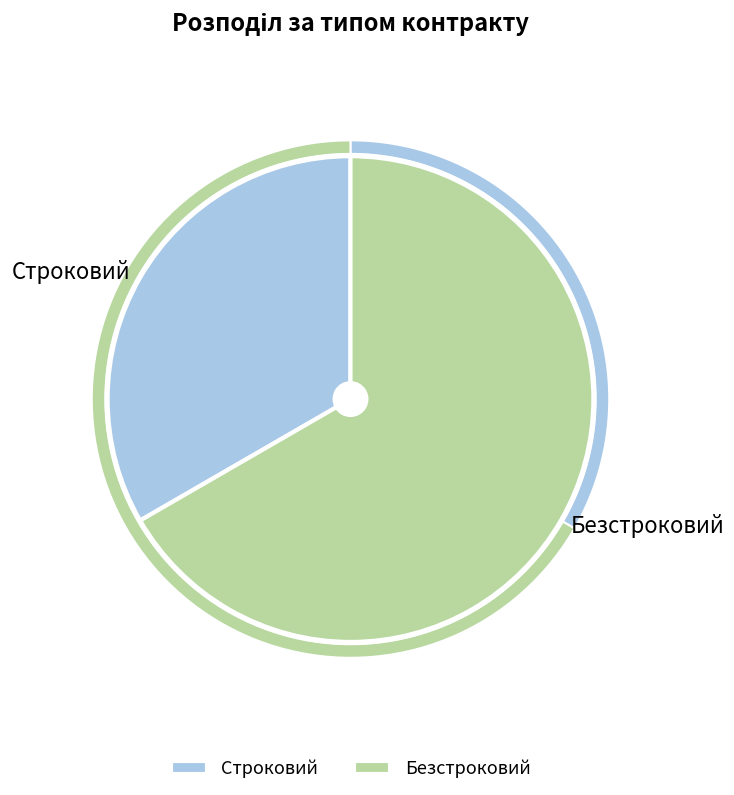

To the nearest percent, what portion does Строковий represent?

33%